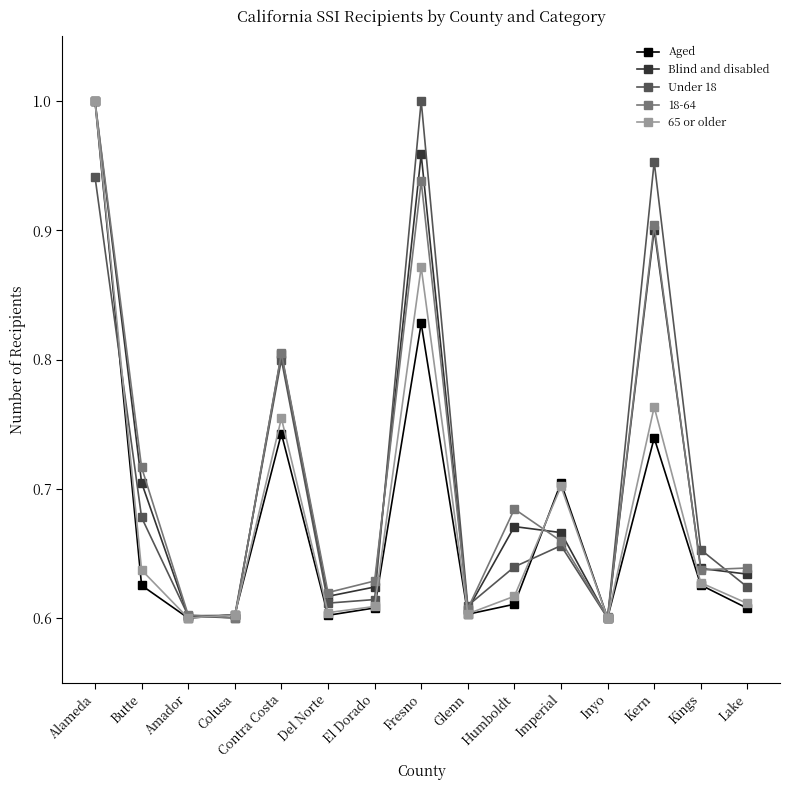

Between El Dorado and Kern, which series saw the biggest shift?

Under 18